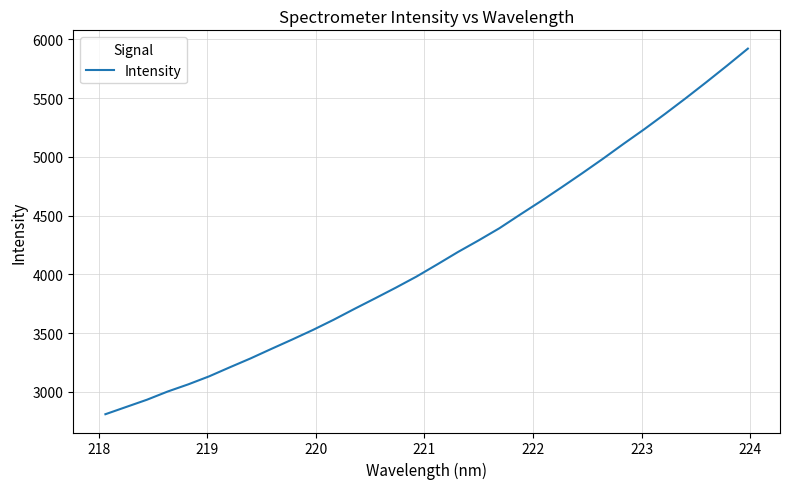

What is the greatest value displayed?

5922.2